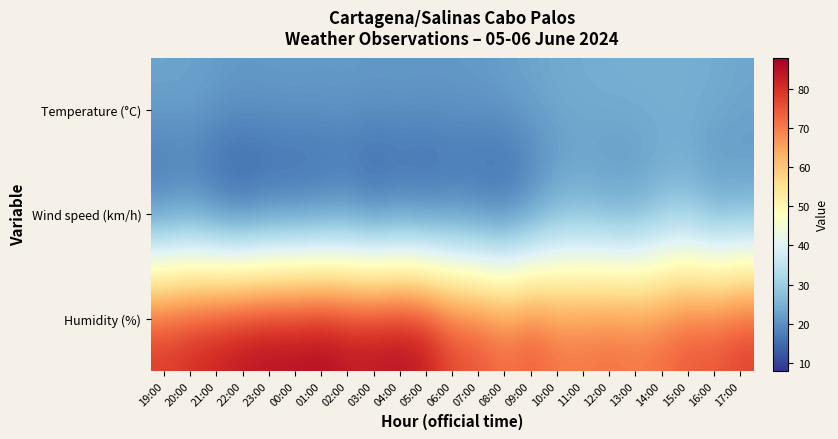

Reading right to left, transcribe all the data shown in this chart.

Temperature (°C): 17:00=23.2	16:00=24.2	15:00=24.3	14:00=24.6	13:00=24.7	12:00=24.5	11:00=24.1	10:00=23.7	09:00=23.2	08:00=22.4	07:00=21.7	06:00=21.5	05:00=21.4	04:00=21.6	03:00=21.5	02:00=21.7	01:00=21.6	00:00=21.8	23:00=21.7	22:00=21.6	21:00=22.1	20:00=22.9	19:00=23.2
Wind speed (km/h): 17:00=20.0	16:00=19.0	15:00=24.0	14:00=23.0	13:00=19.0	12:00=19.0	11:00=21.0	10:00=20.0	09:00=14.0	08:00=10.0	07:00=11.0	06:00=12.0	05:00=10.0	04:00=11.0	03:00=9.0	02:00=12.0	01:00=11.0	00:00=10.0	23:00=10.0	22:00=8.0	21:00=10.0	20:00=14.0	19:00=12.0
Humidity (%): 17:00=79.0	16:00=76.0	15:00=76.0	14:00=73.0	13:00=72.0	12:00=73.0	11:00=72.0	10:00=72.0	09:00=76.0	08:00=73.0	07:00=77.0	06:00=78.0	05:00=85.0	04:00=87.0	03:00=86.0	02:00=86.0	01:00=88.0	00:00=87.0	23:00=87.0	22:00=86.0	21:00=84.0	20:00=82.0	19:00=80.0